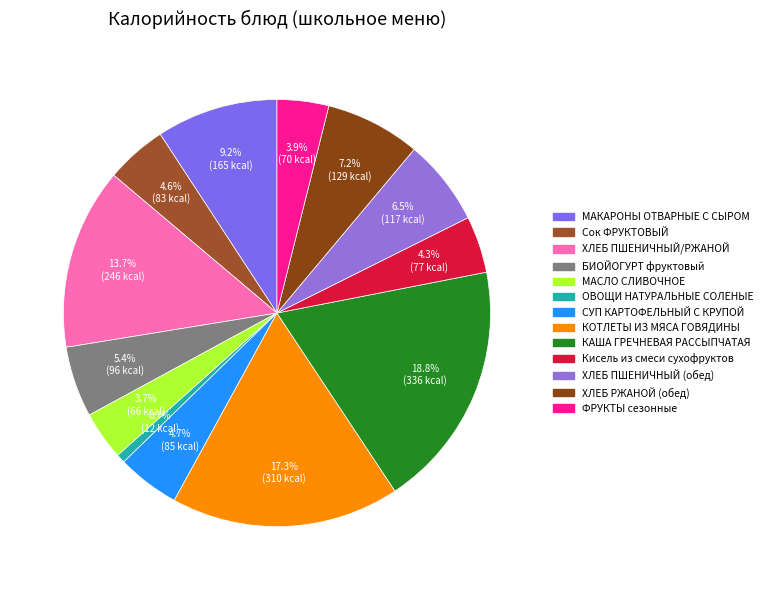

How many segments does this pie chart have?

13